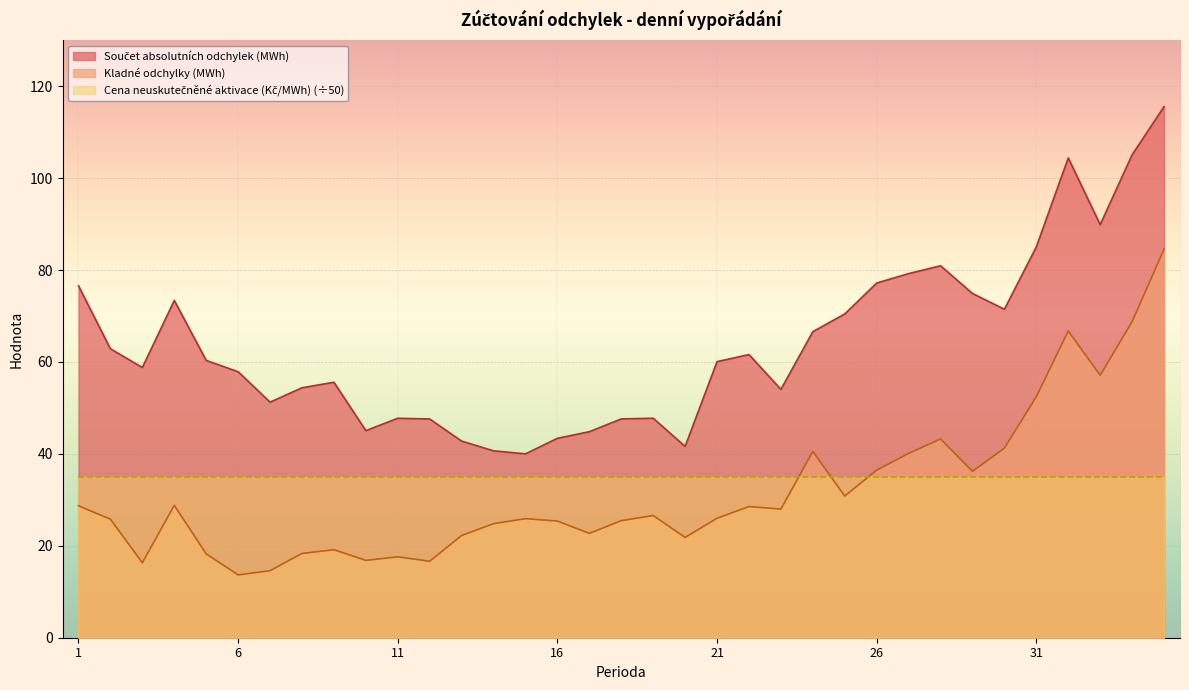

The Kladné odchylky (MWh) series shows 37.1 at 13. True or false?

False